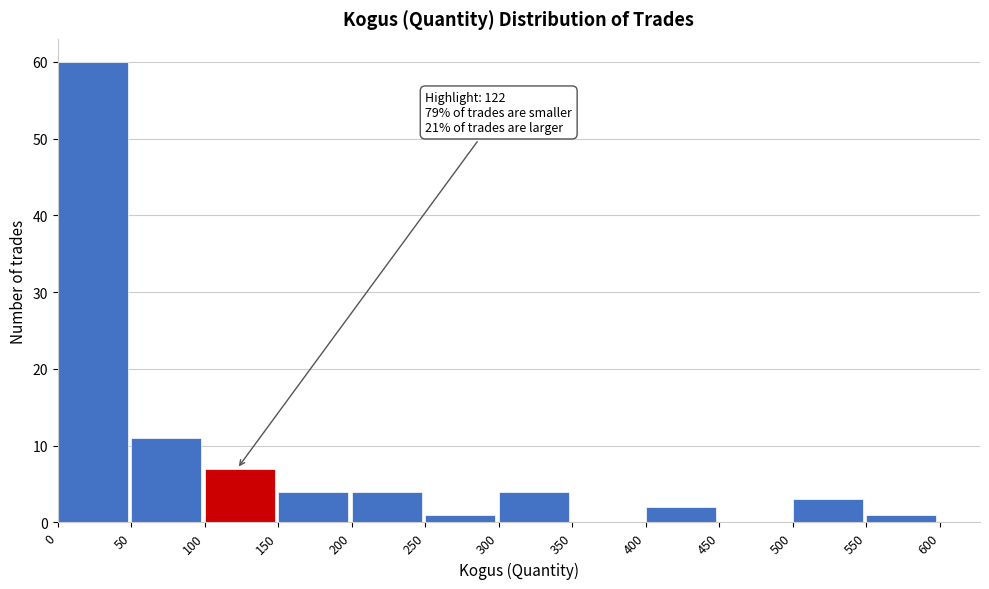

Which range on the x-axis has the tallest bar?

0 to 50